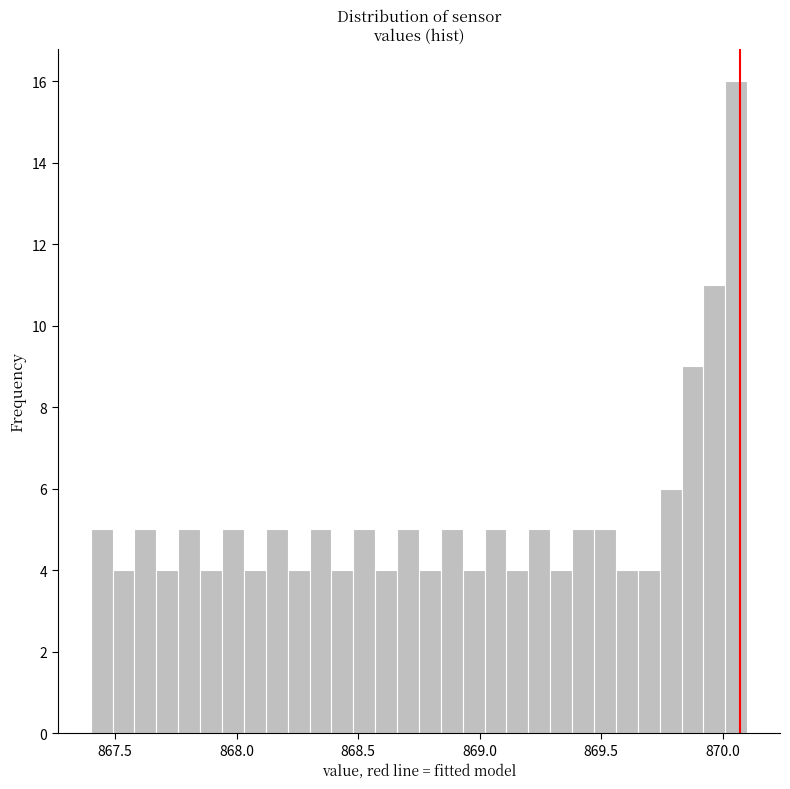

Around what value on the x-axis is the tallest bar? Give the approximate position of its centre, as read against the axis.

870.05